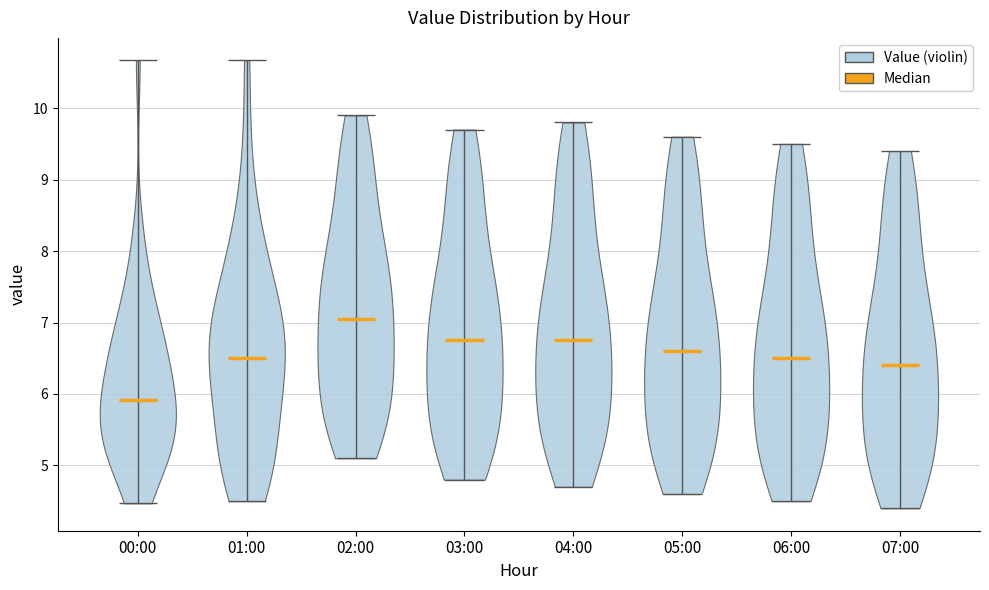

Which violin has the highest median line?

02:00